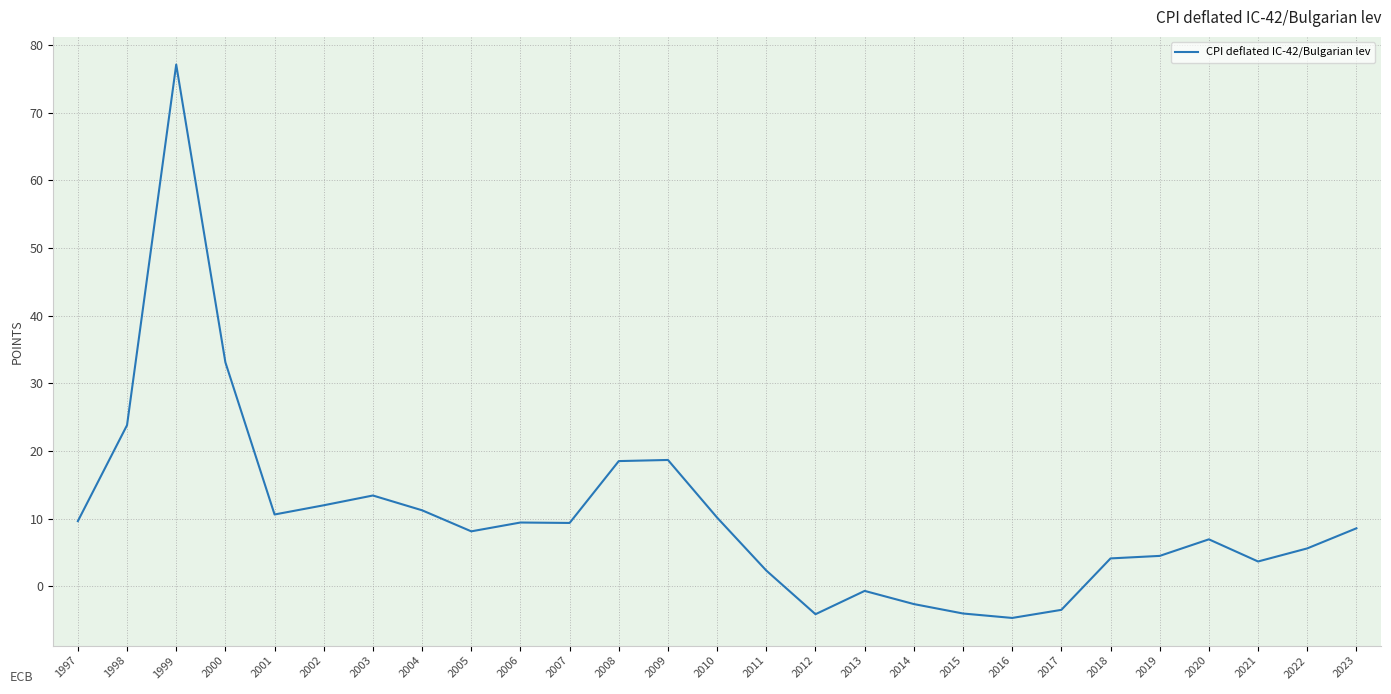

What is the greatest value displayed?

77.1